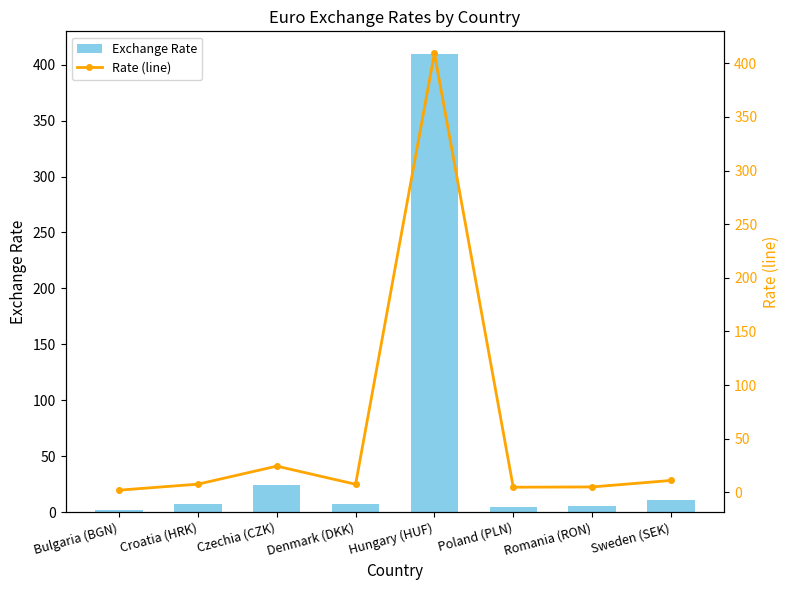

Reading left to right, list all the values displayed in this chart.

Exchange Rate: Bulgaria (BGN)=2.0	Croatia (HRK)=7.5	Czechia (CZK)=24.4	Denmark (DKK)=7.4	Hungary (HUF)=409.4	Poland (PLN)=4.7	Romania (RON)=4.9	Sweden (SEK)=11.0
Rate (line): Bulgaria (BGN)=2.0	Croatia (HRK)=7.5	Czechia (CZK)=24.4	Denmark (DKK)=7.4	Hungary (HUF)=409.4	Poland (PLN)=4.7	Romania (RON)=4.9	Sweden (SEK)=11.0